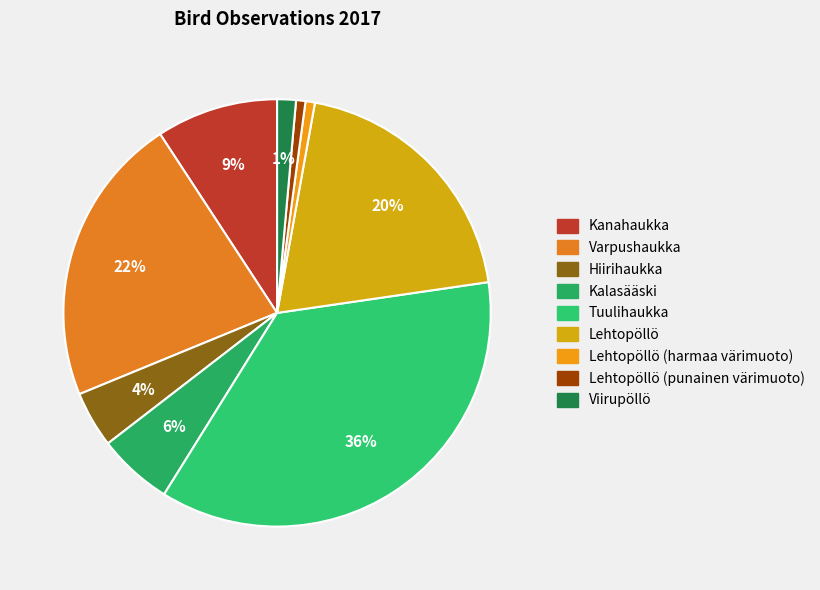

What is the largest slice in the pie chart?

Tuulihaukka